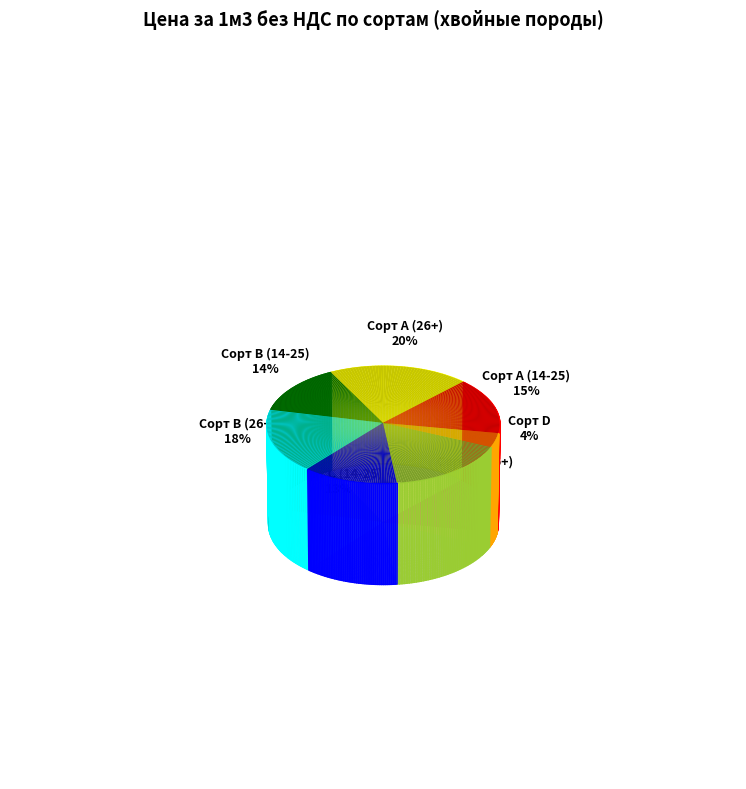

What is the total percentage of Сорт С (14-25) and Сорт А (14-25)?

28.3%